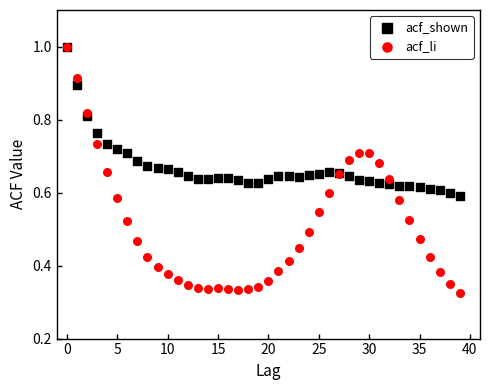

What are all the series names shown in the legend?

acf_shown, acf_li